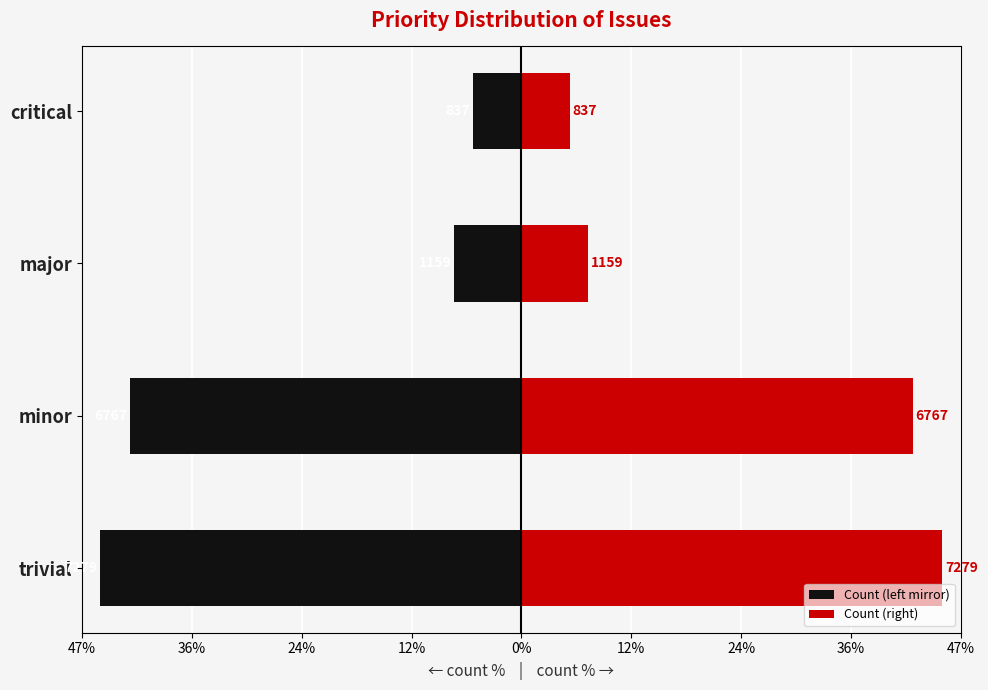

What is the difference between the maximum and minimum values in the Count (right) series?

40.2